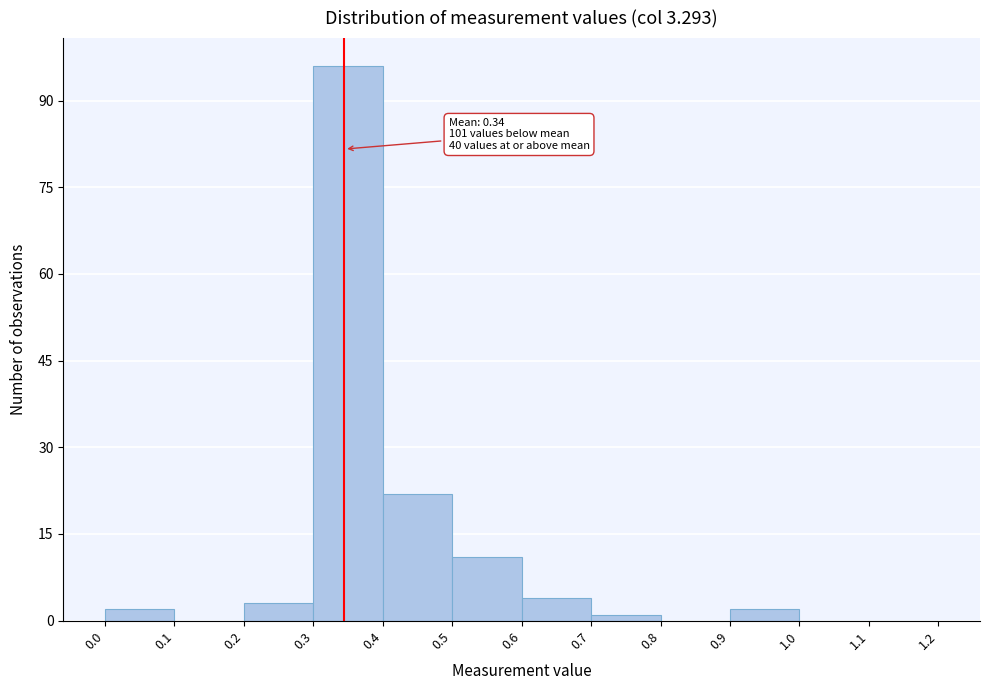

Which range on the x-axis has the tallest bar?

0.3 to 0.4